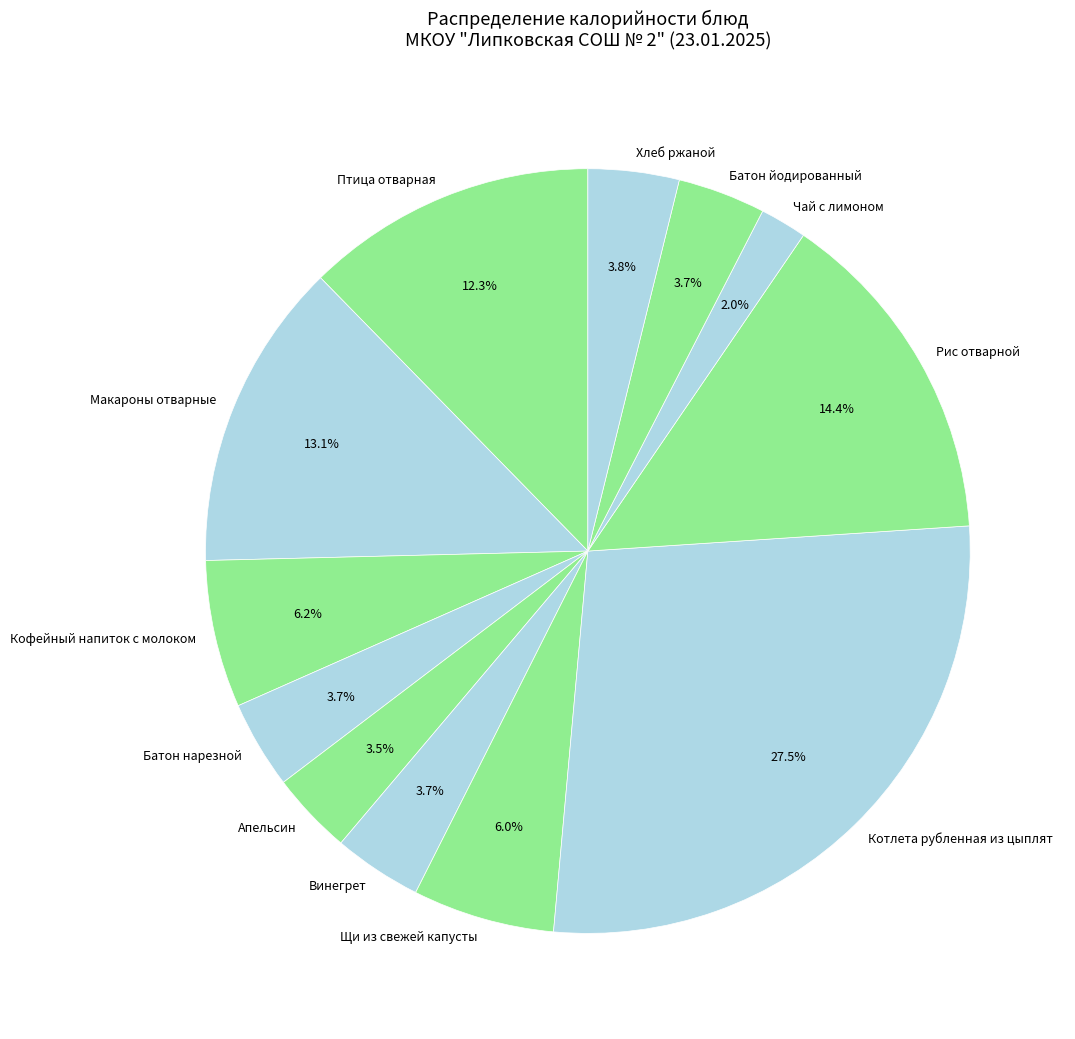

How many slices are in this pie chart?

12